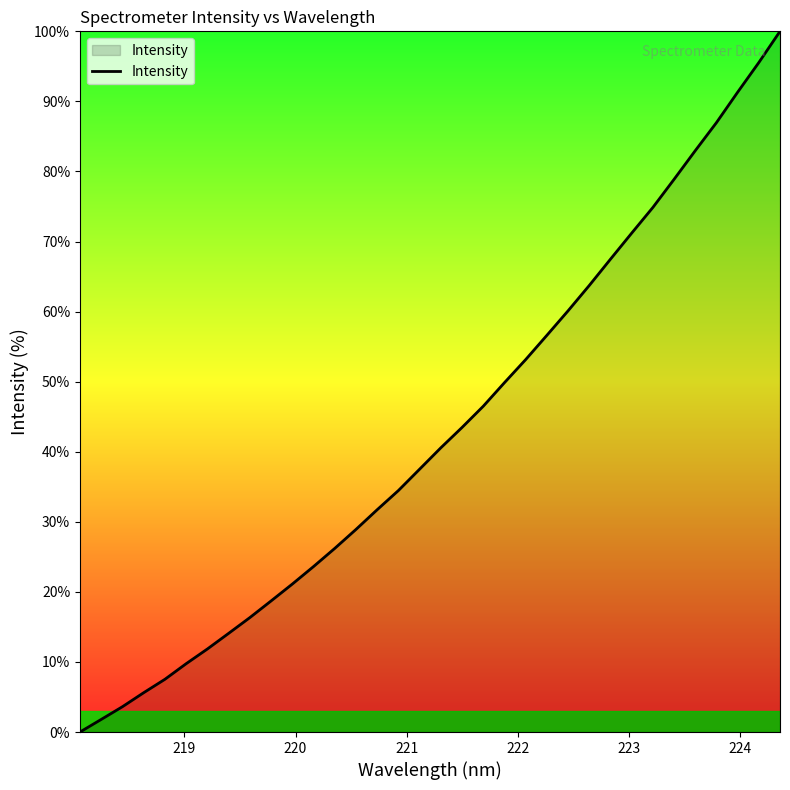

Reading left to right, what are all the values shown in this chart?

0.0	1.8	3.6	5.6	7.5	9.8	11.9	14.1	16.3	18.7	21.1	23.6	26.2	28.9	31.7	34.5	37.5	40.6	43.5	46.5	49.9	53.2	56.6	60.1	63.7	67.5	71.2	74.9	78.9	83.0	87.0	91.3	95.5	100.0